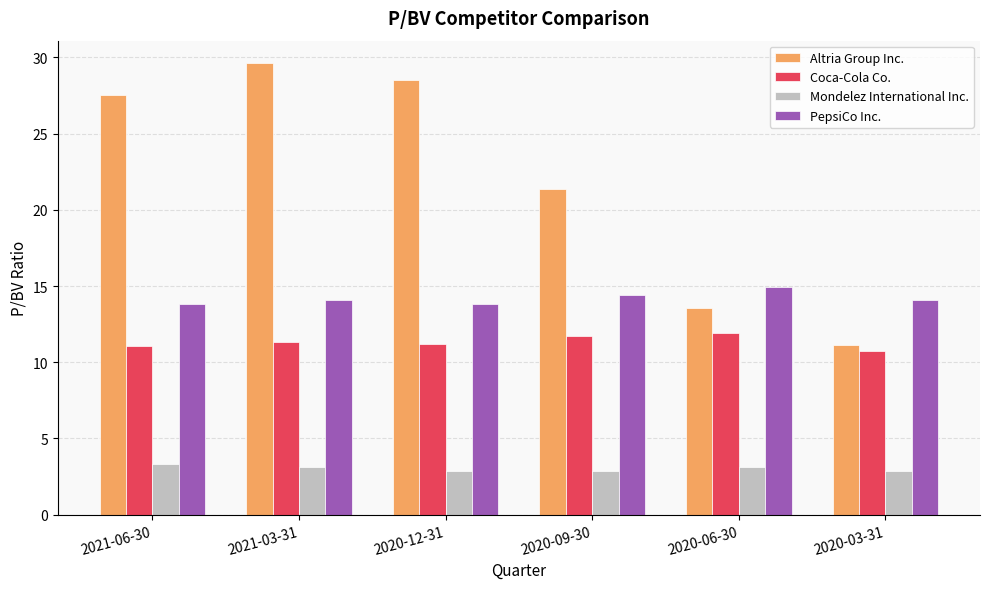

Which label corresponds to the largest value in the chart?

2021-03-31